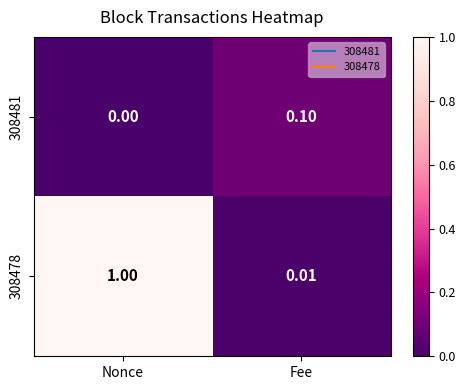

At which label is 308481 closest to 0?

Nonce